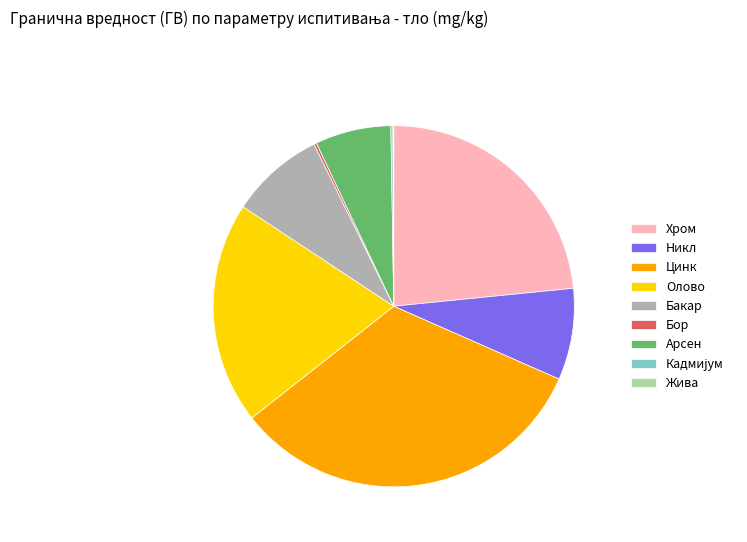

What is the largest slice in the pie chart?

Цинк